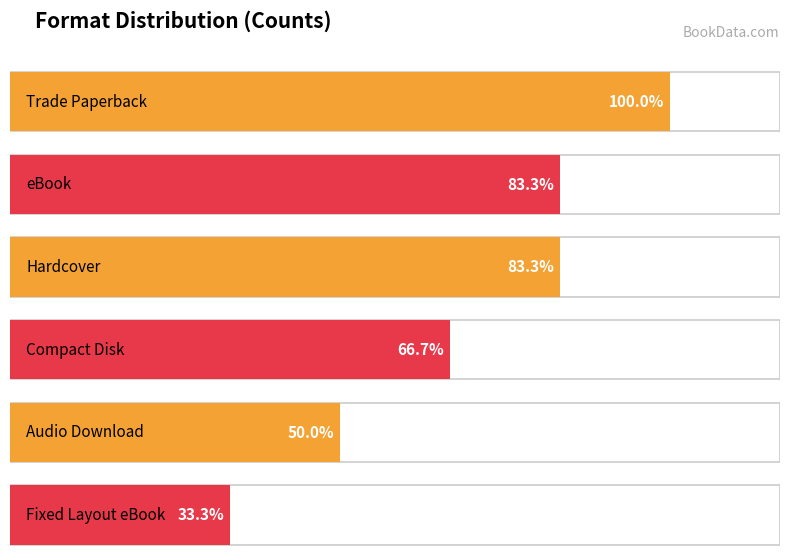

What is the maximum value shown in the chart?

6